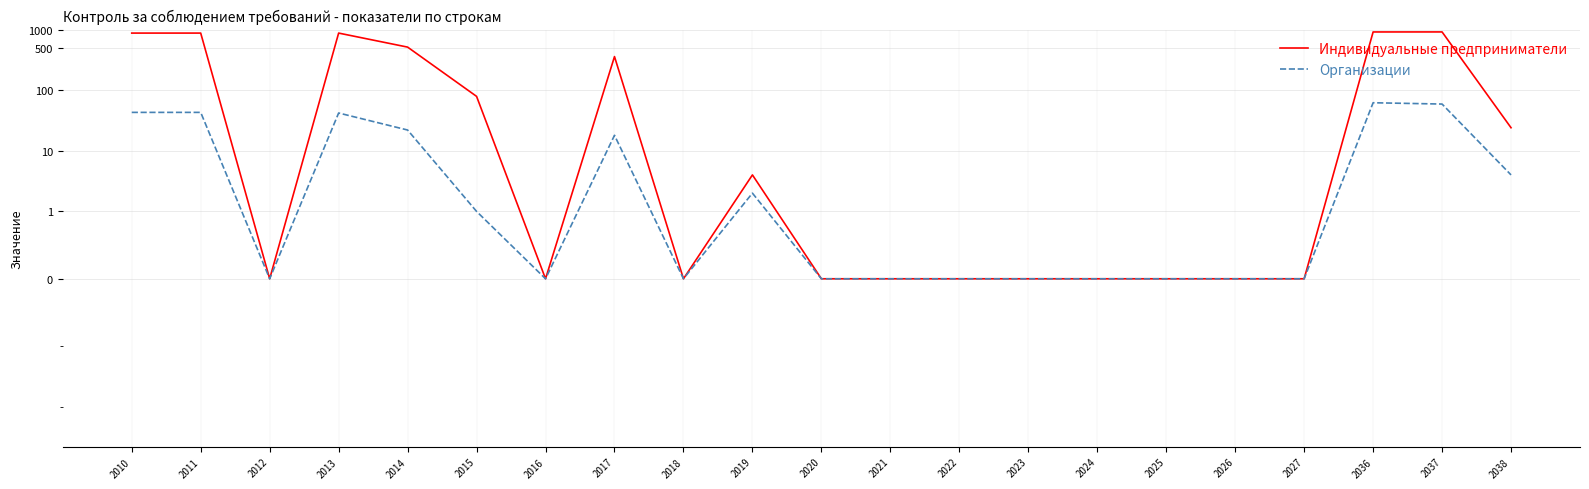

What is the value of the Организации point at the 21st from the left?

4